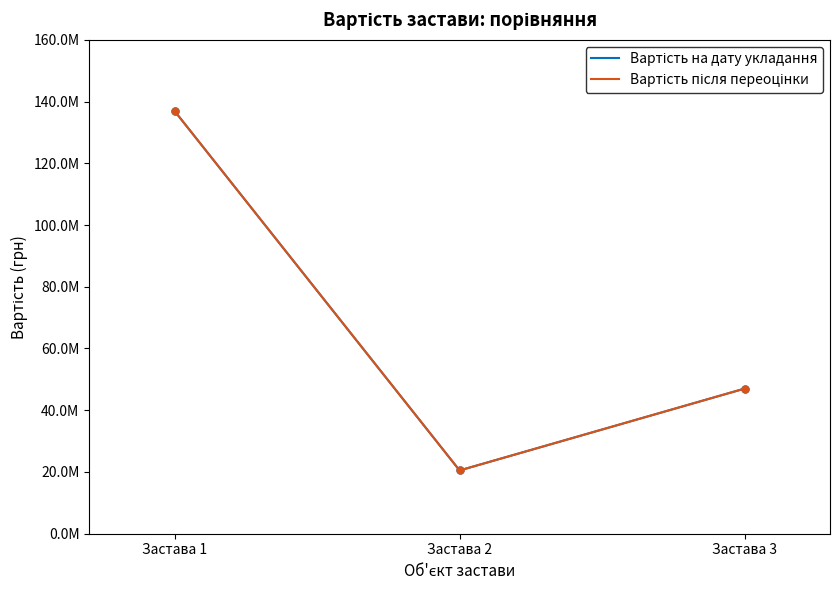

True or false: Вартість на дату укладання has a value of 66697977 at Застава 1.

False